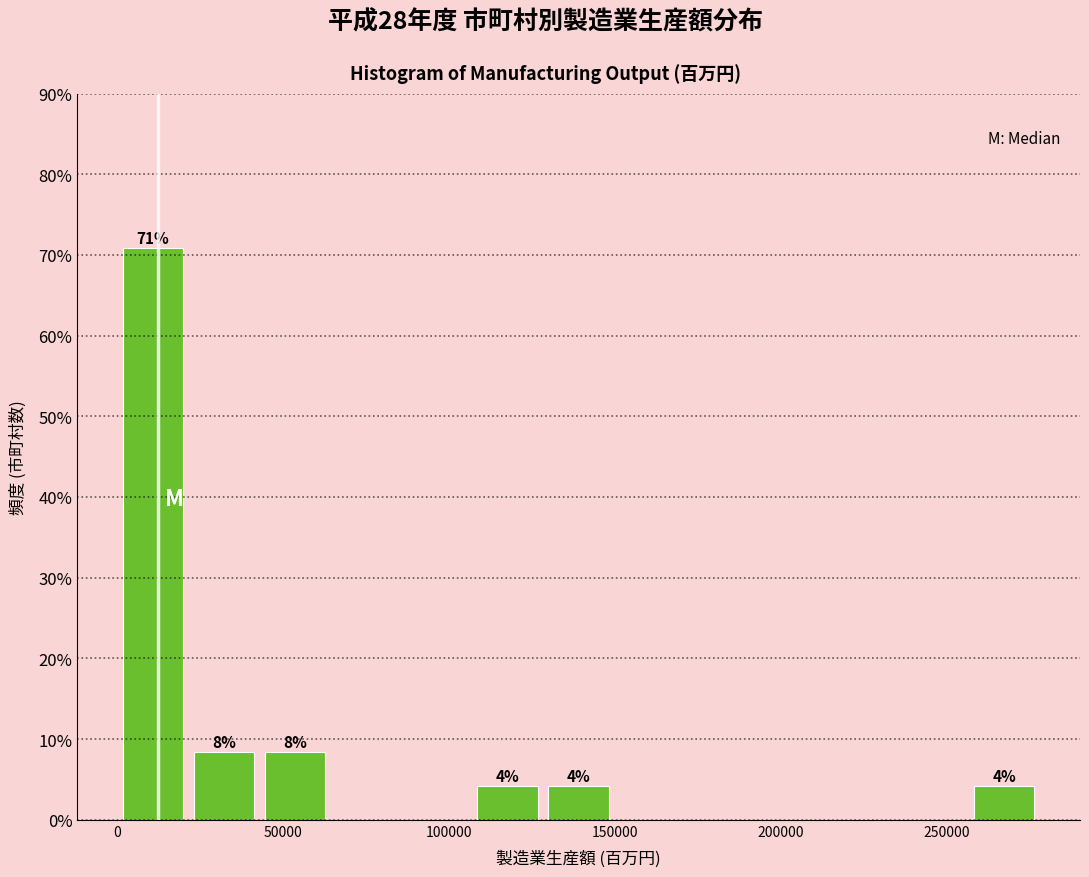

Which range on the x-axis has the tallest bar?

0 to 20000